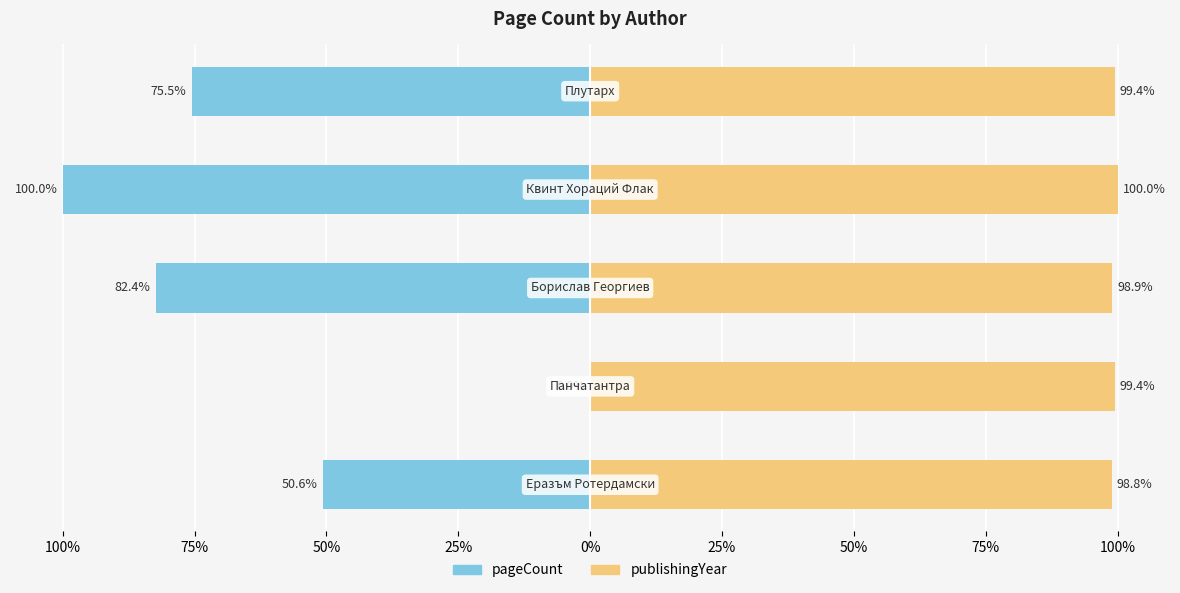

How many data points in pageCount are less than -75?

3